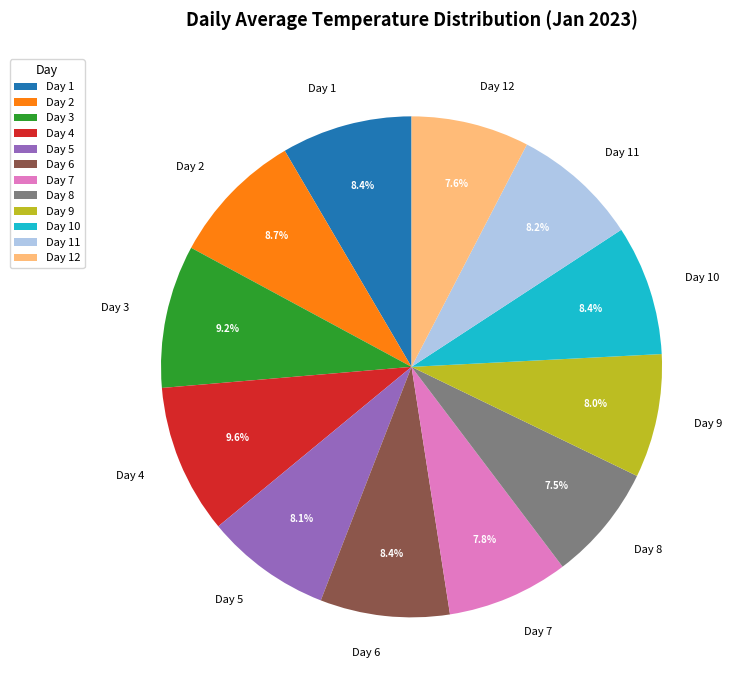

To the nearest percent, what is the difference between the largest and smallest slice percentages?

2%